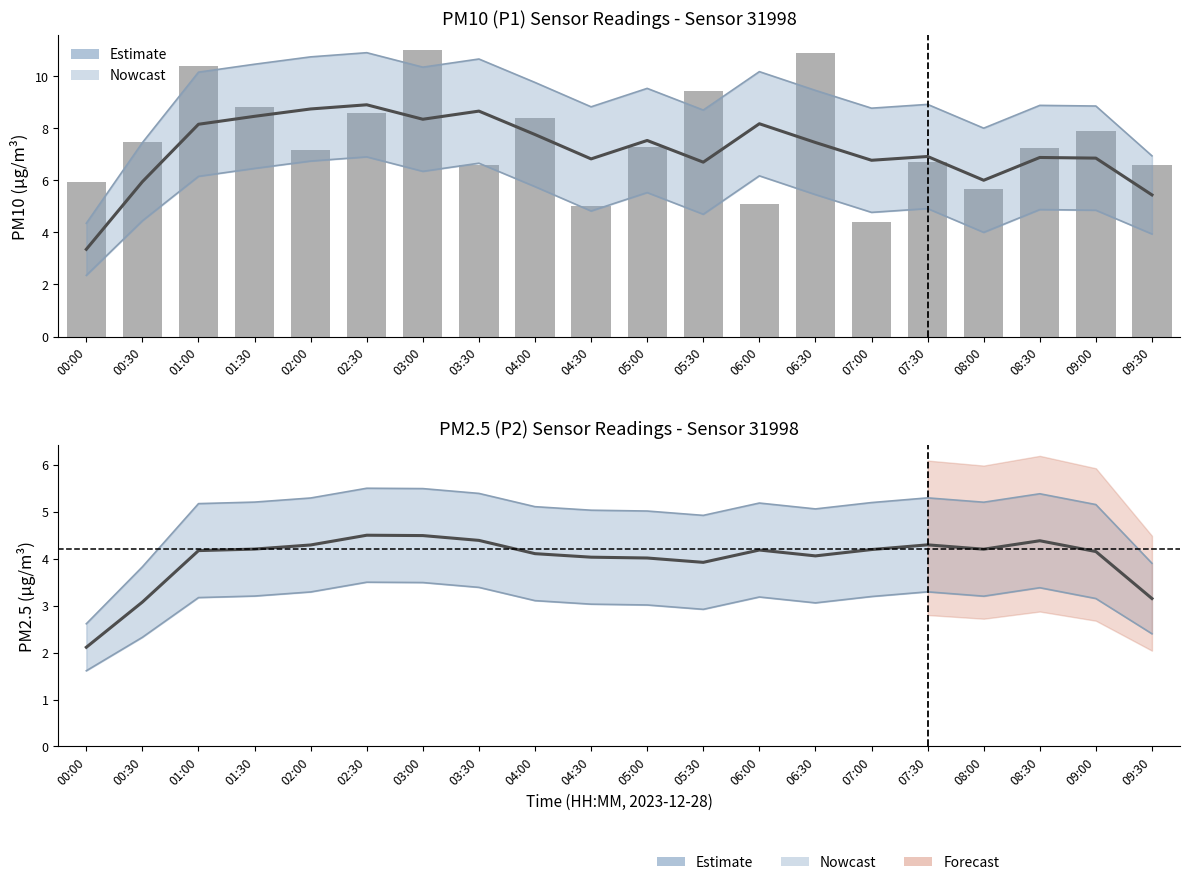

How many groups of bars are there?

20